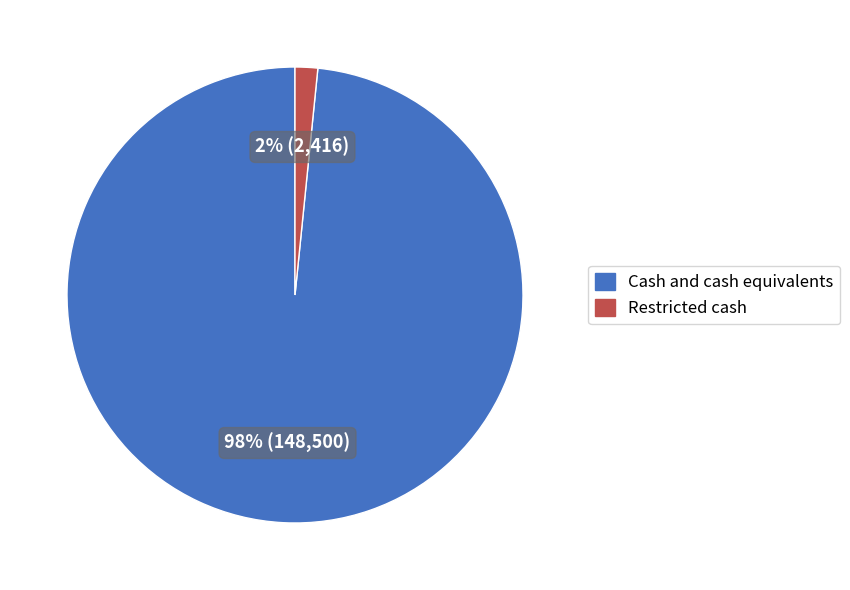

How many segments does this pie chart have?

2